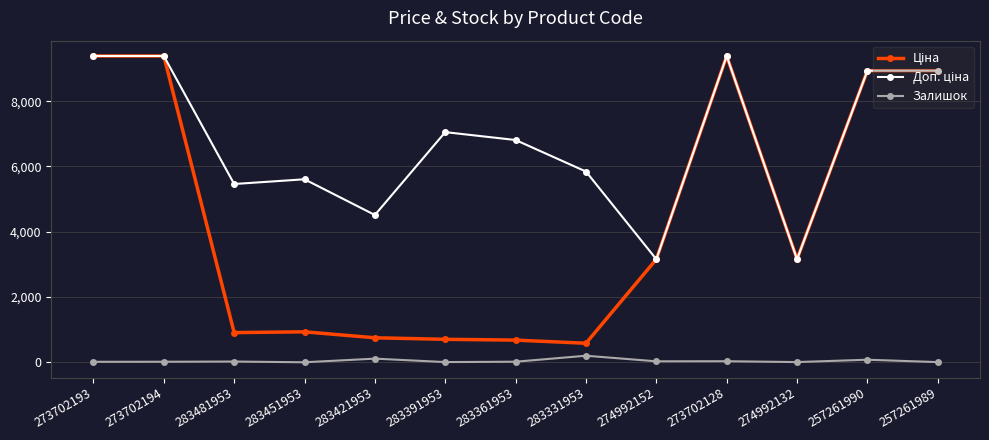

The Залишок series shows 2.0 at 283451953. True or false?

True